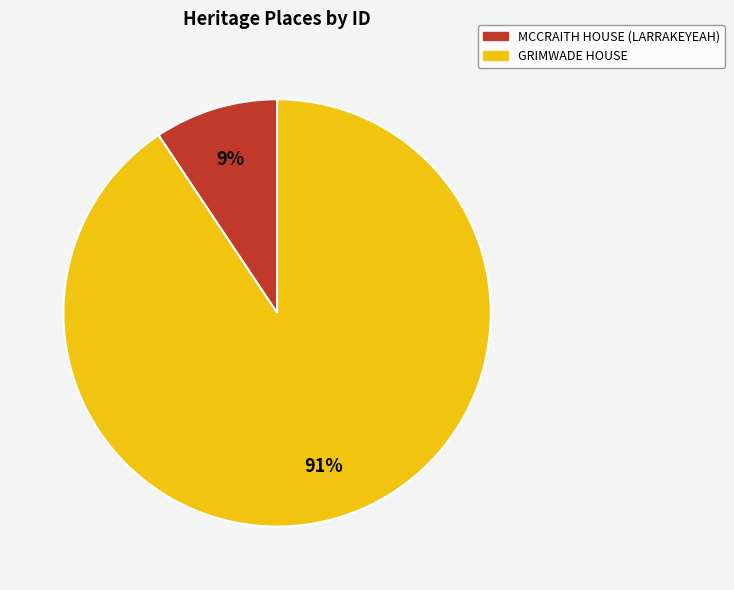

How many slices are in this pie chart?

2